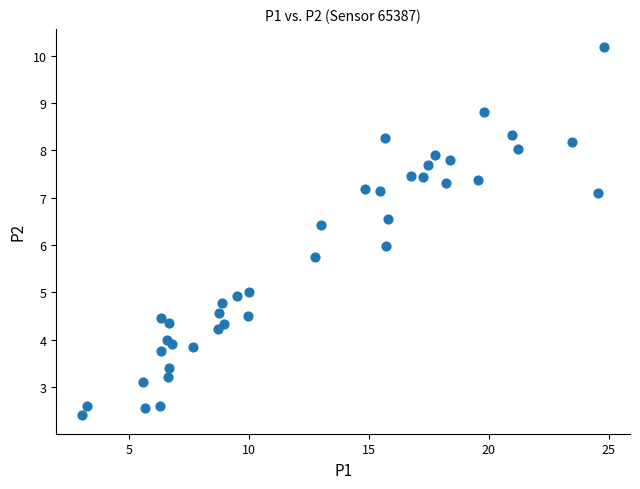

What is the range of Y values (max minus min)?

7.8